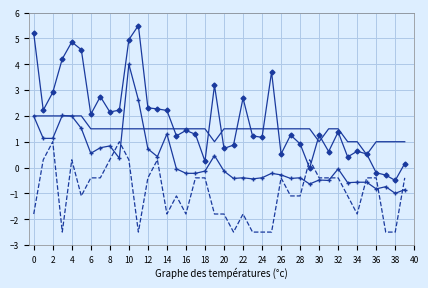

What is the minimum value shown in the chart?

-2.5